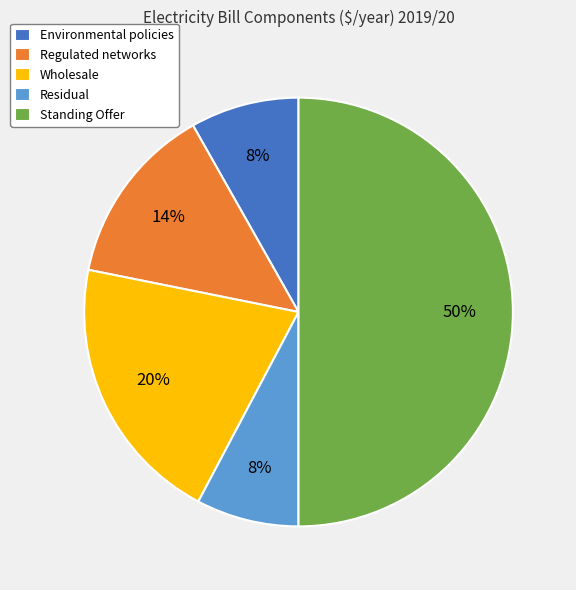

Is it true that Residual is 8% of the pie?

True